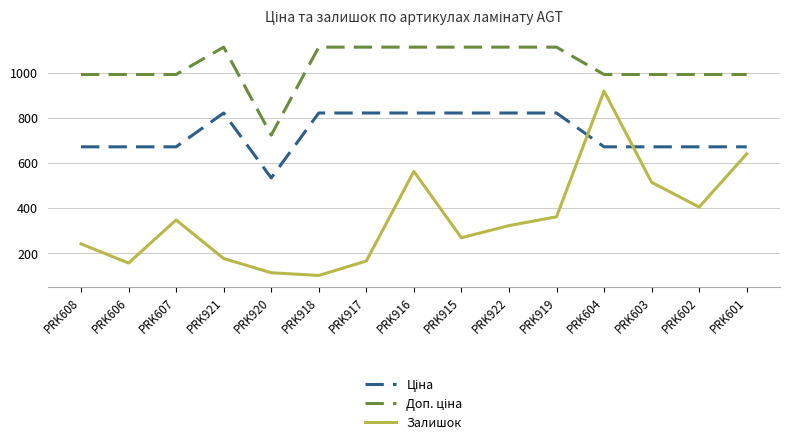

True or false: Залишок has a value of 919.0 at PRK604.

True